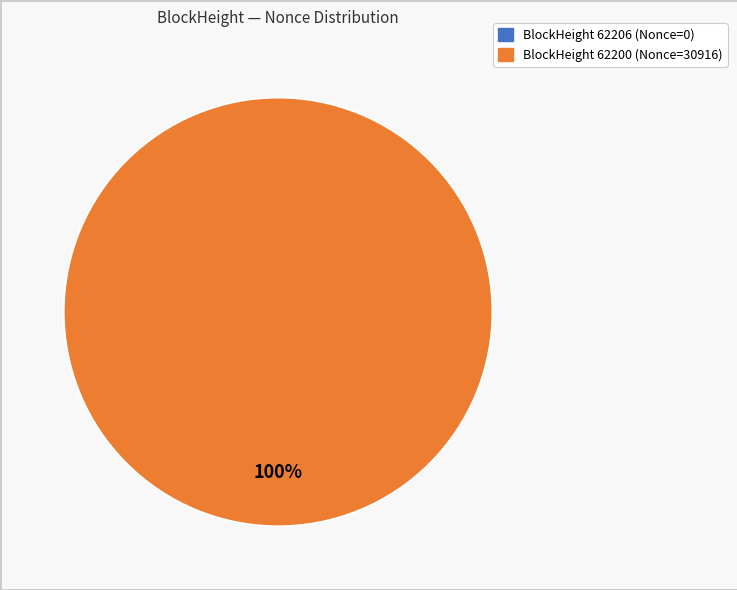

Which category has the biggest portion of the pie?

62200